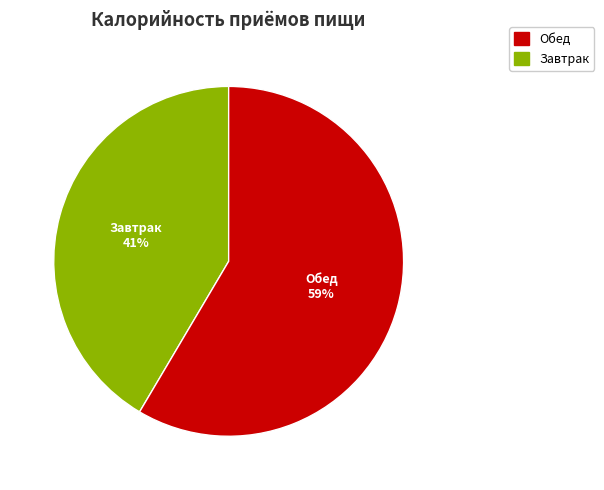

Does any single category account for the majority?

Yes